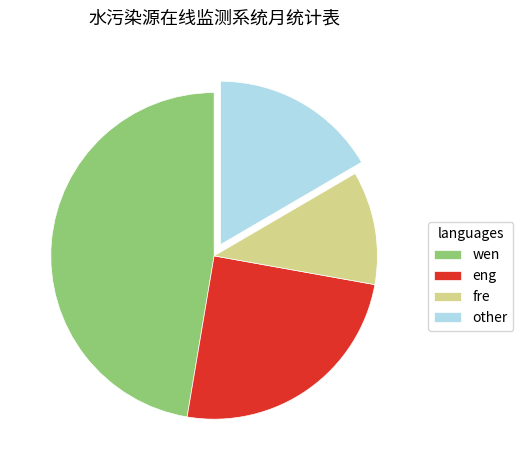

Between wen and fre, which is larger?

wen